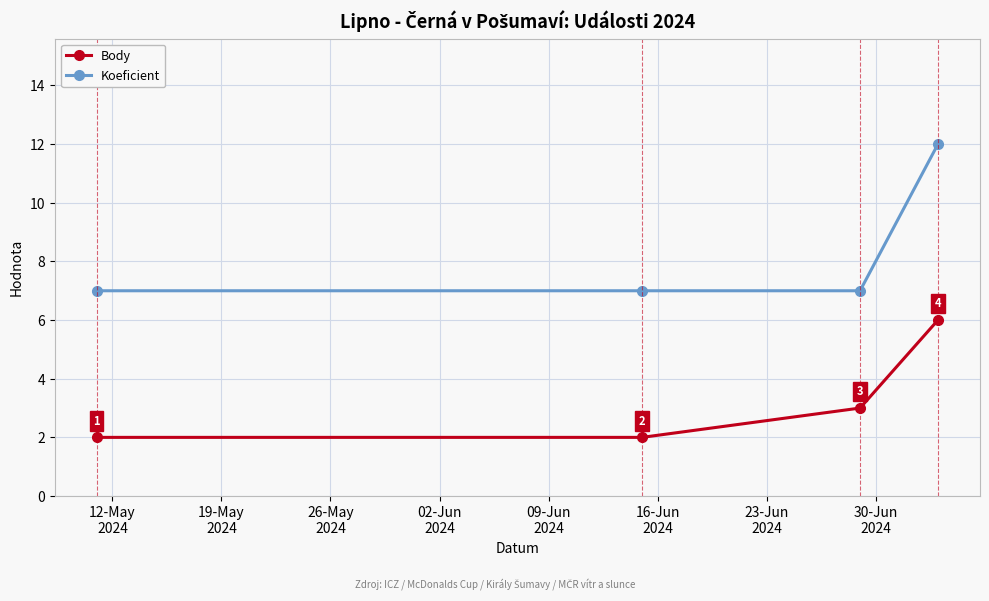

Reading left to right, transcribe all the data shown in this chart.

Body: 2	2	3	6
Koeficient: 7	7	7	12